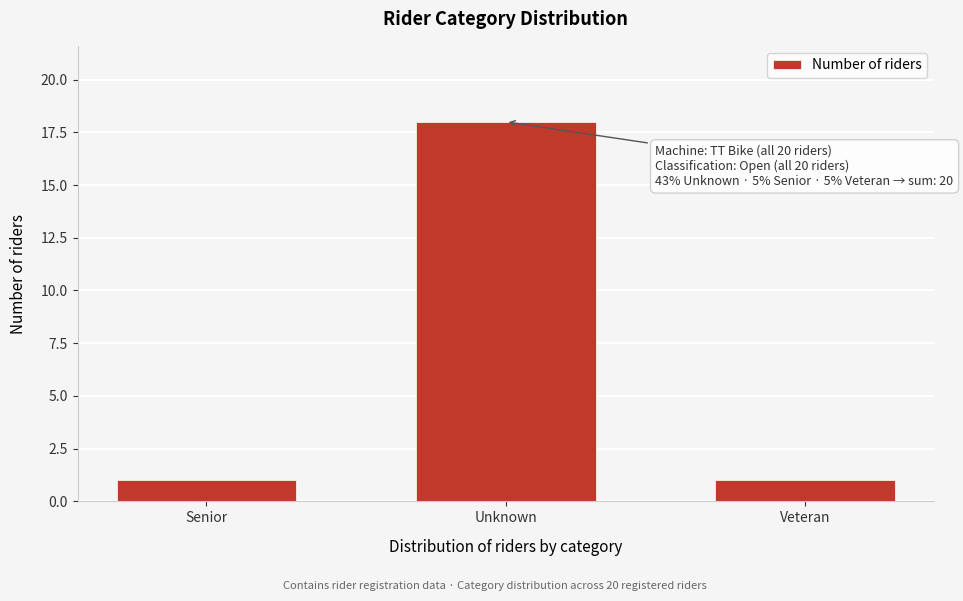

Reading left to right, what are all the values shown in this chart?

Senior=1	Unknown=18	Veteran=1